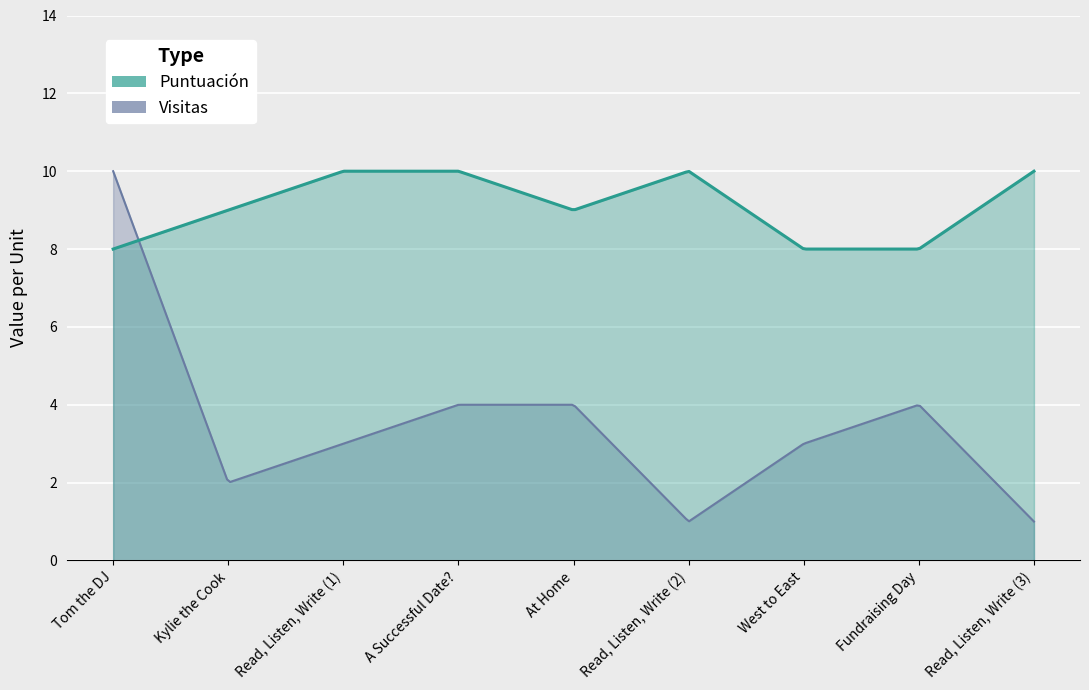

The Visitas series shows 2 at A Successful Date?. True or false?

False